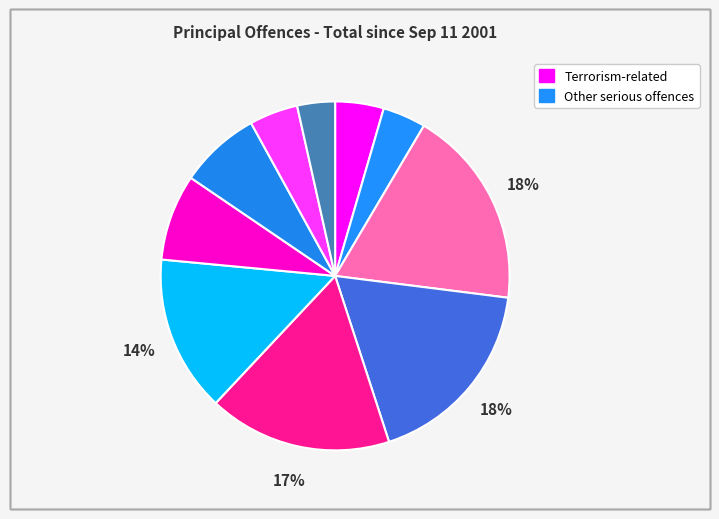

Count the number of slices in the pie.

10